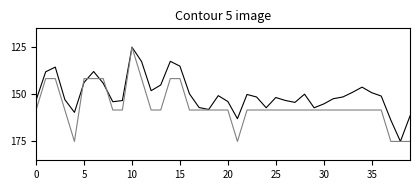

What is the smallest value displayed?

125.0